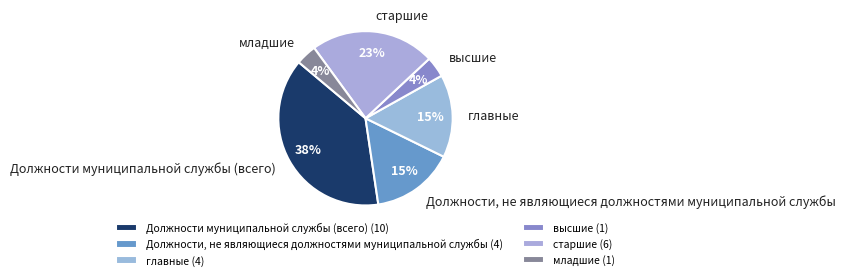

The главные slice represents 15% of the pie. True or false?

True